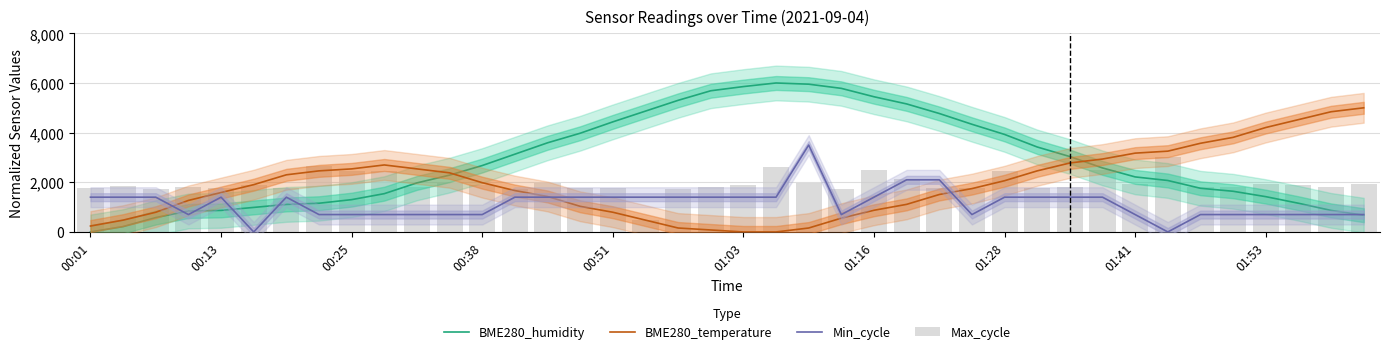

At which category does the chart reach its peak across all series?

21